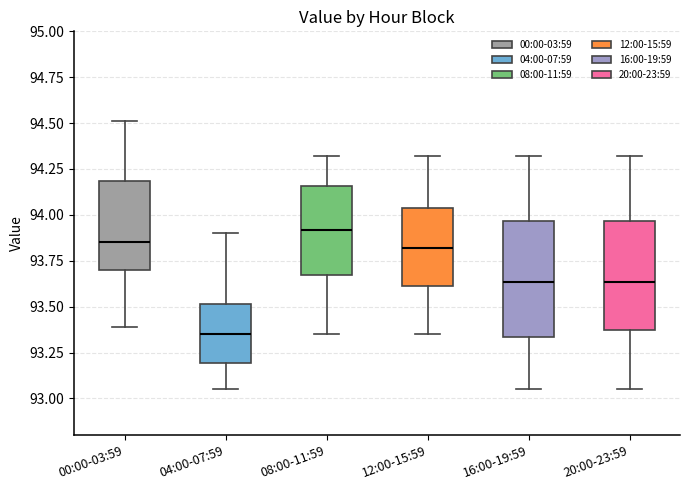

Reading left to right, transcribe this box plot: for each box, give where its median line is, the range the box spans, and where its two whiskers end, as read against the y-axis. The values are not printed on the chart, so give them approximately, as read against the axis.

00:00-03:59: median 93.85, box 93.70 to 94.20, whiskers 93.40 to 94.50
04:00-07:59: median 93.35, box 93.20 to 93.50, whiskers 93.05 to 93.90
08:00-11:59: median 93.90, box 93.65 to 94.15, whiskers 93.35 to 94.30
12:00-15:59: median 93.80, box 93.60 to 94.05, whiskers 93.35 to 94.30
16:00-19:59: median 93.65, box 93.35 to 93.95, whiskers 93.05 to 94.30
20:00-23:59: median 93.65, box 93.35 to 93.95, whiskers 93.05 to 94.30